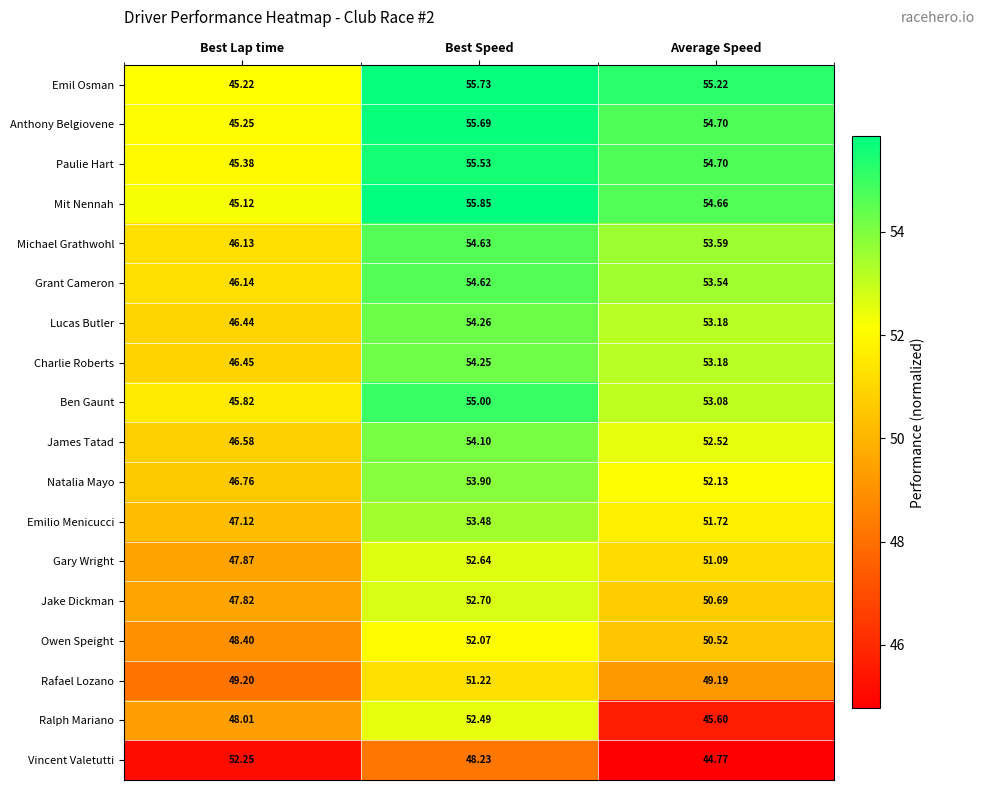

At which category is the sum across all series the highest?

Best Speed